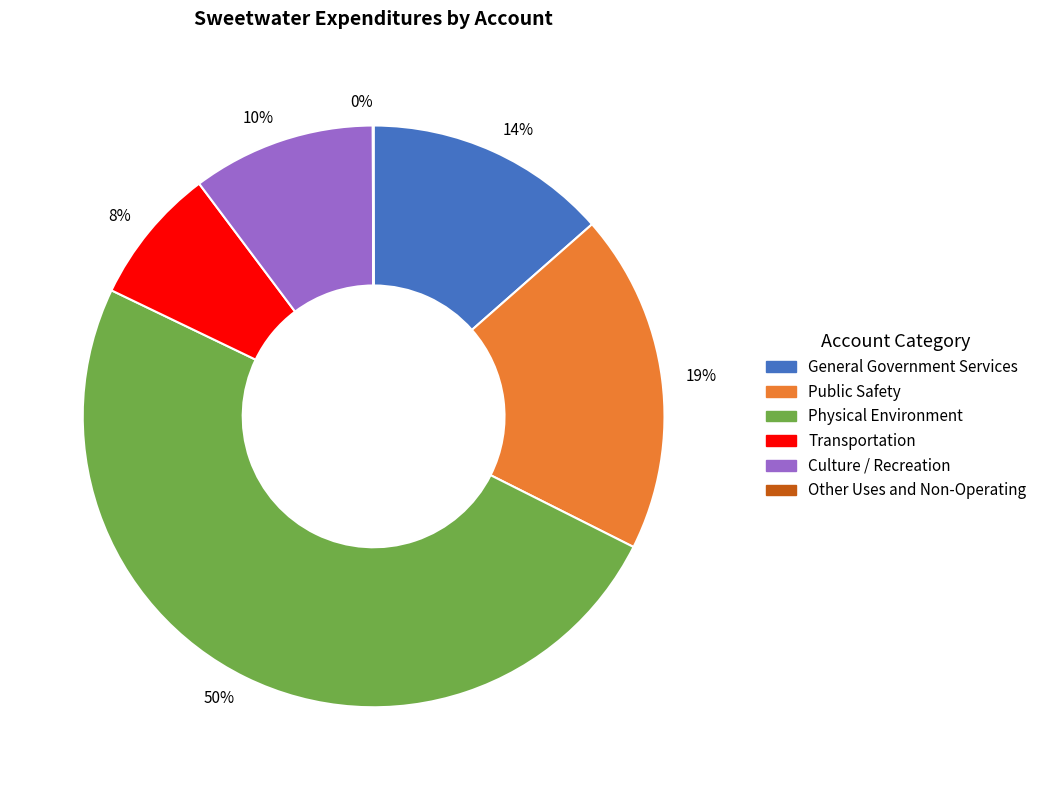

Does Public Safety account for over 50% of the chart?

No